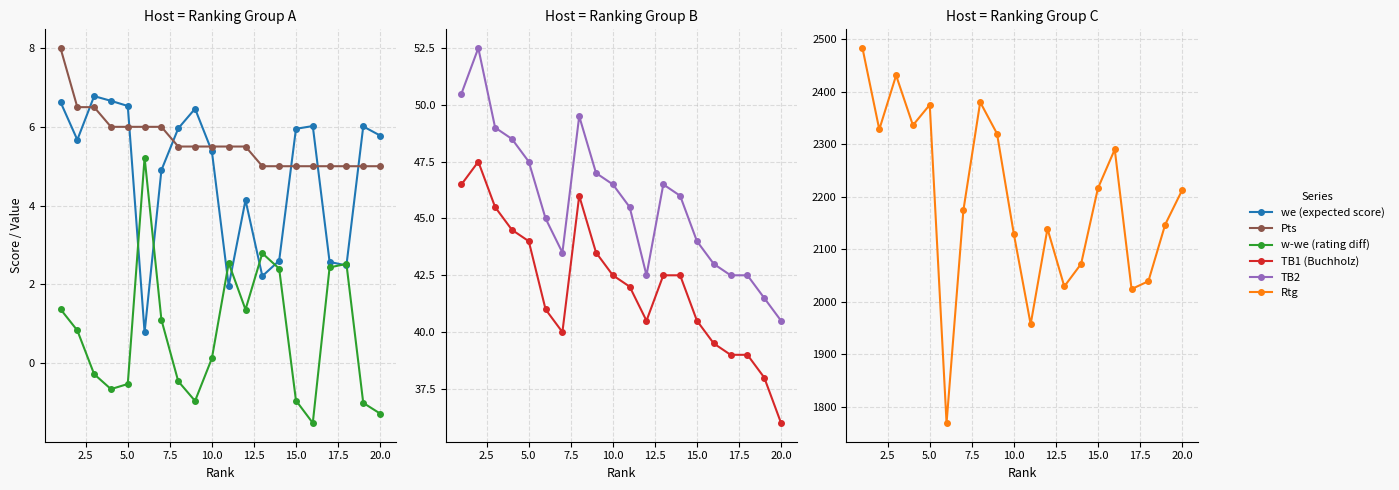

Which series changed the most between 10.0 and 20.0?

Rtg